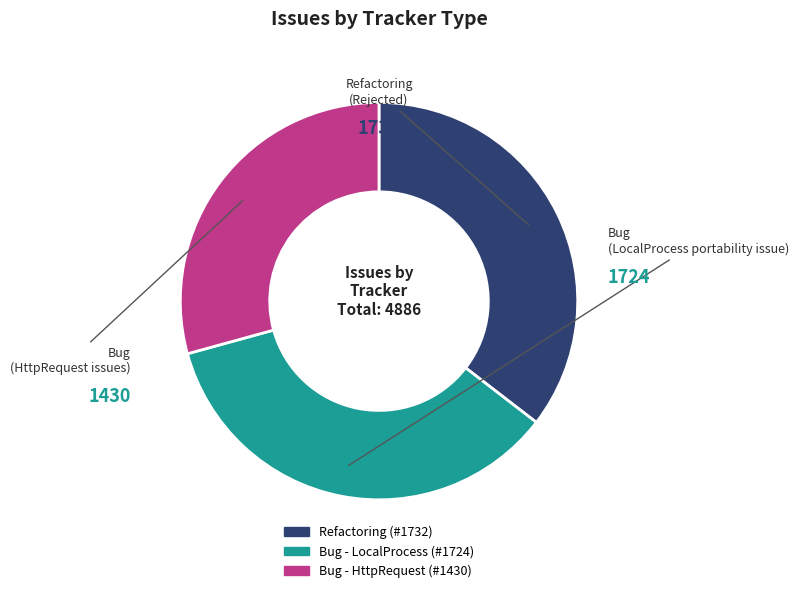

Does any single category account for the majority?

No